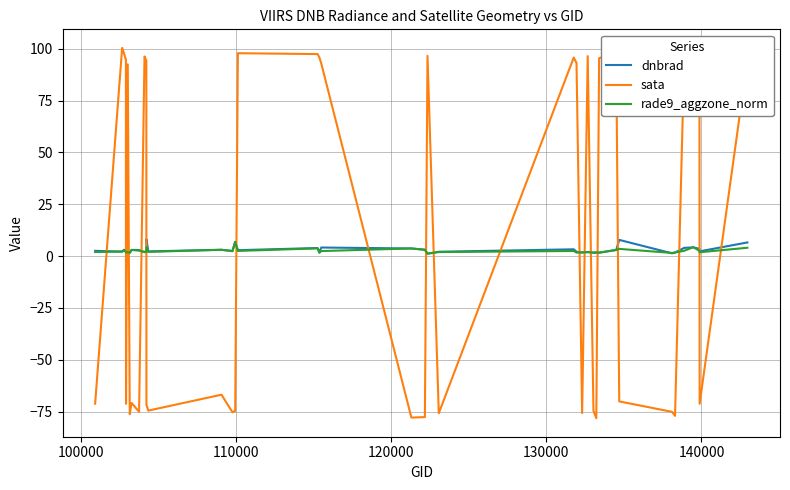

What is the smallest value displayed?

-78.2